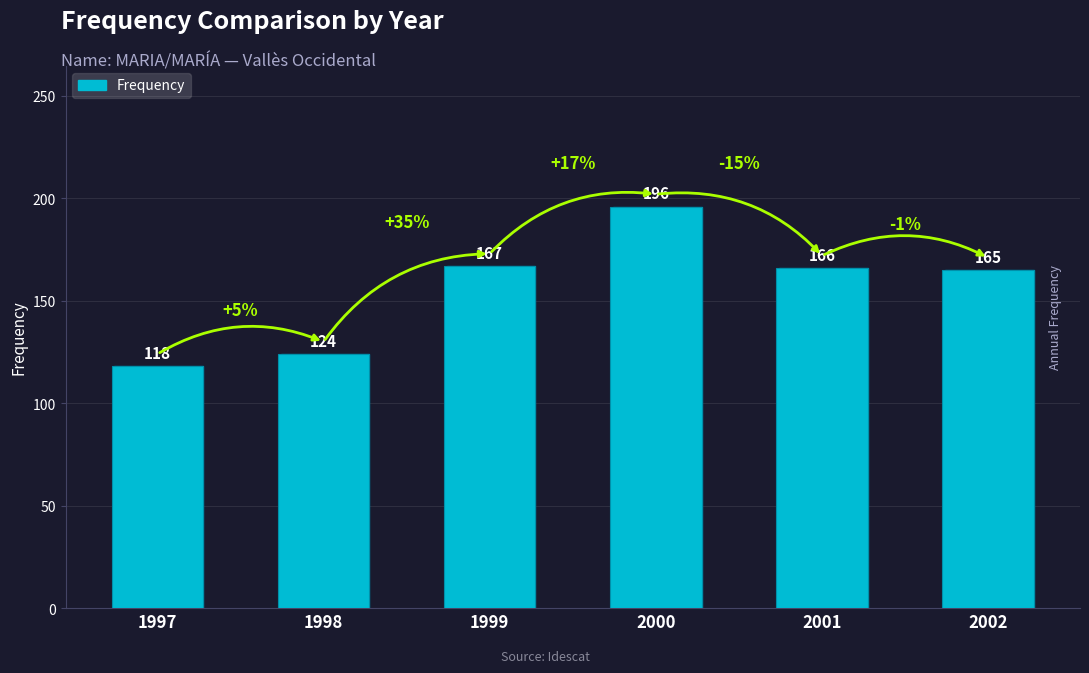

What is the difference between the maximum and minimum values?

78